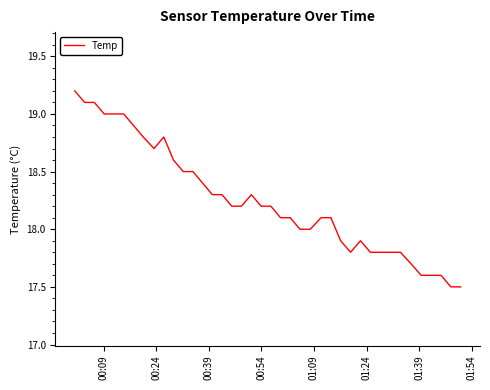

What is the minimum value shown in the chart?

17.5